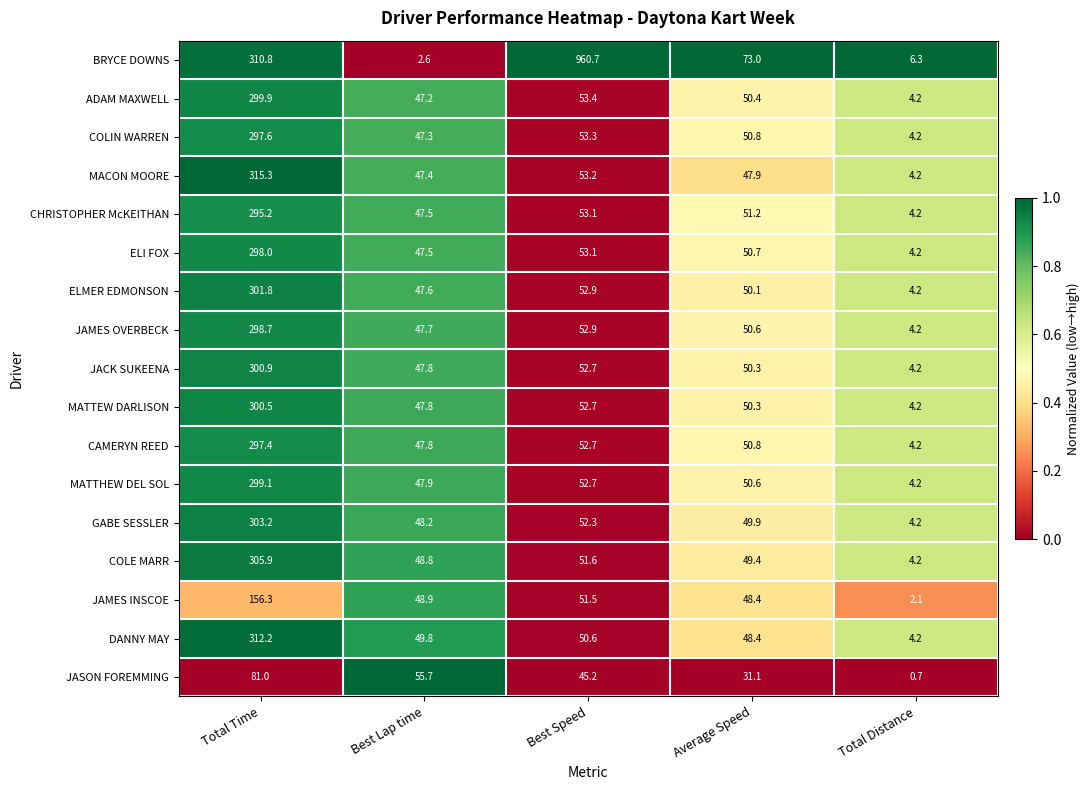

Which series changed the most between Total Time and Total Distance?

MACON MOORE